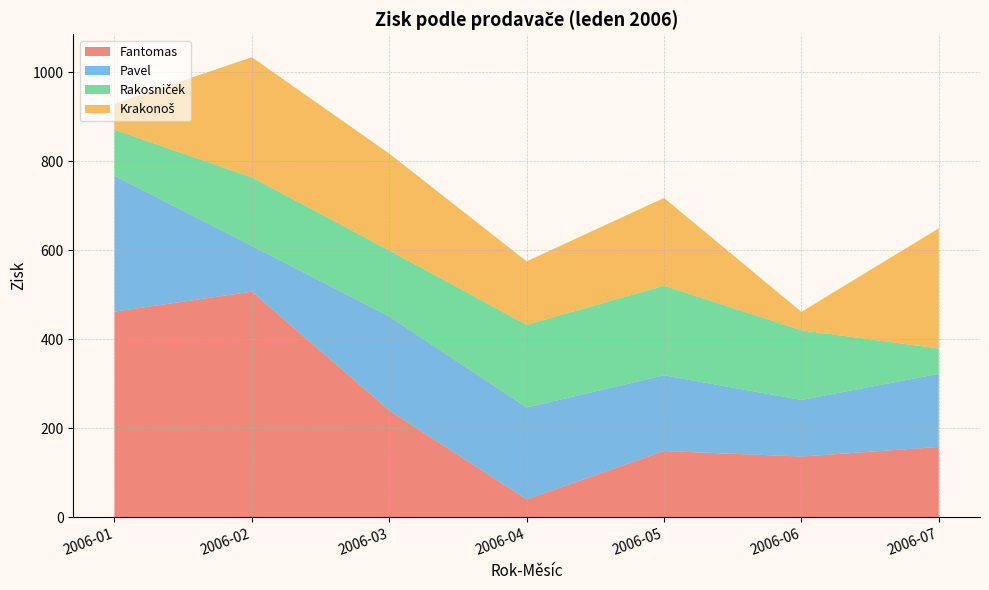

Reading right to left, extract all data points from this chart.

Fantomas: 157.5	136.0	148.4	39.6	240.0	506.6	461.5
Pavel: 164.3	127.2	170.0	206.7	210.8	102.9	305.4
Rakosniček: 57.0	156.4	201.4	185.5	148.4	153.7	103.5
Krakonoš: 270.0	41.4	197.2	142.8	217.5	270.0	58.5